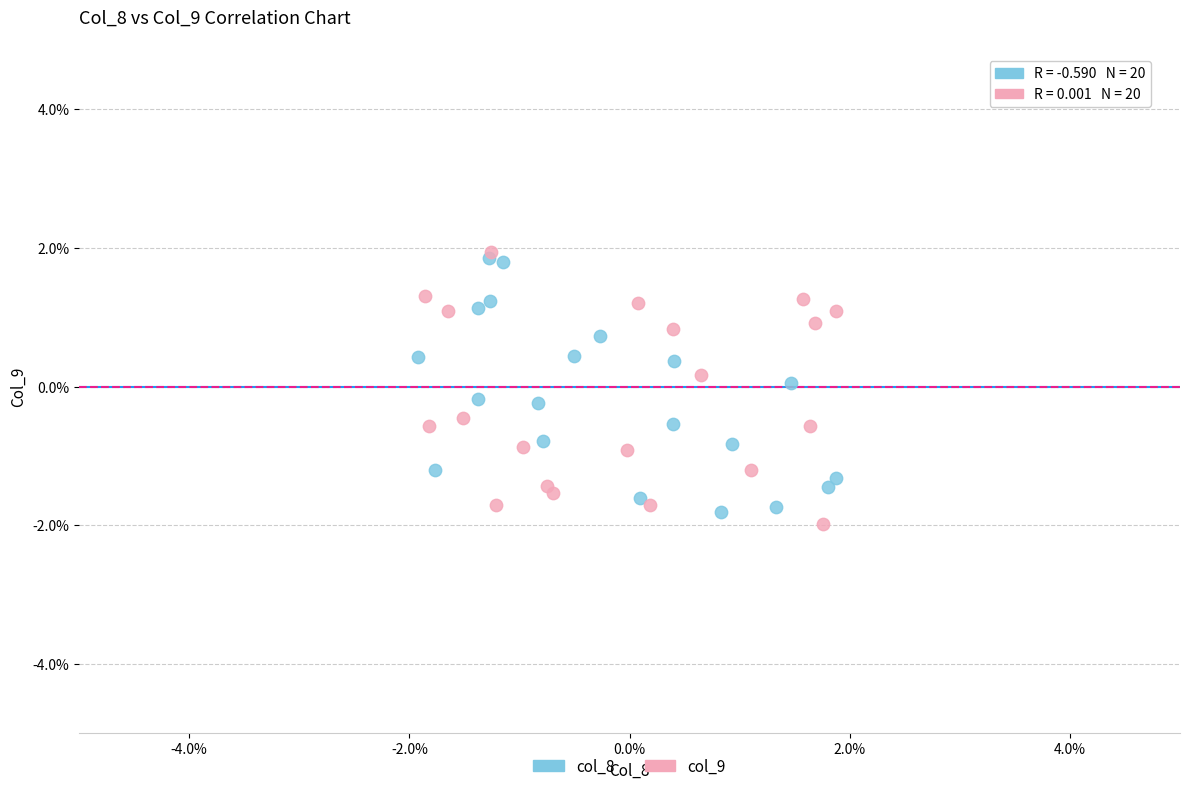

Which series reaches the minimum Y coordinate?

col_9